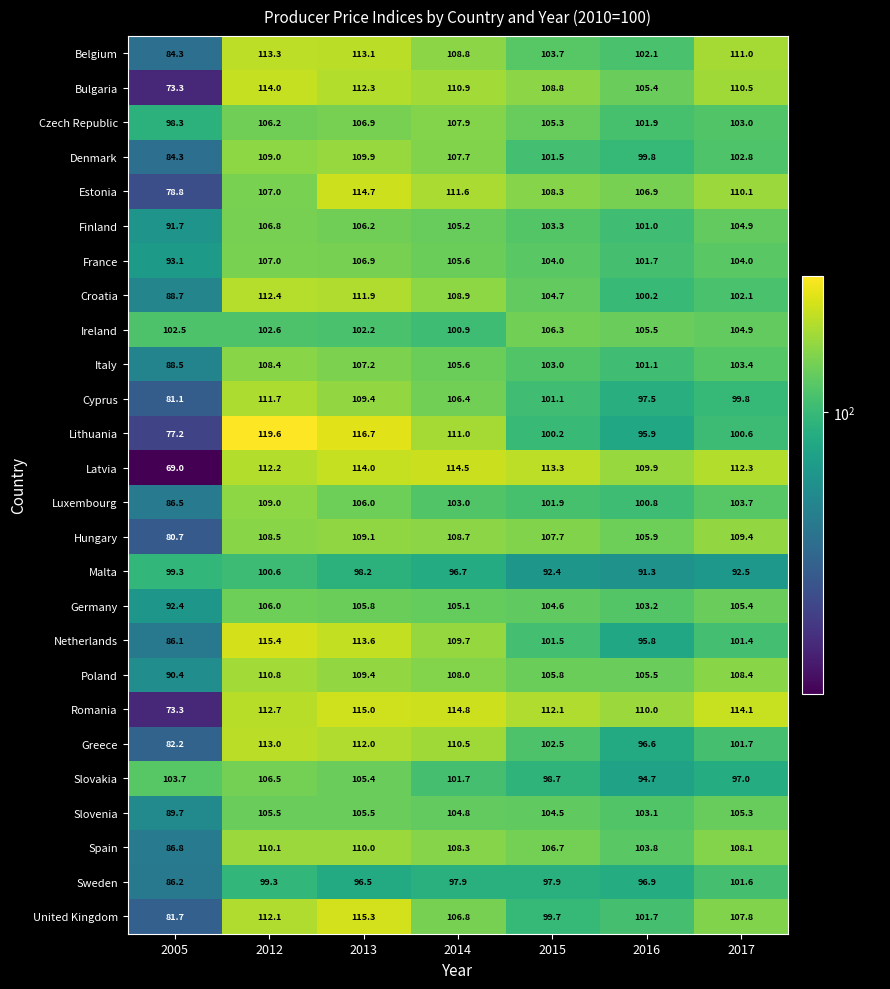

What is the difference between the France values at 2014 and 2013?

1.3